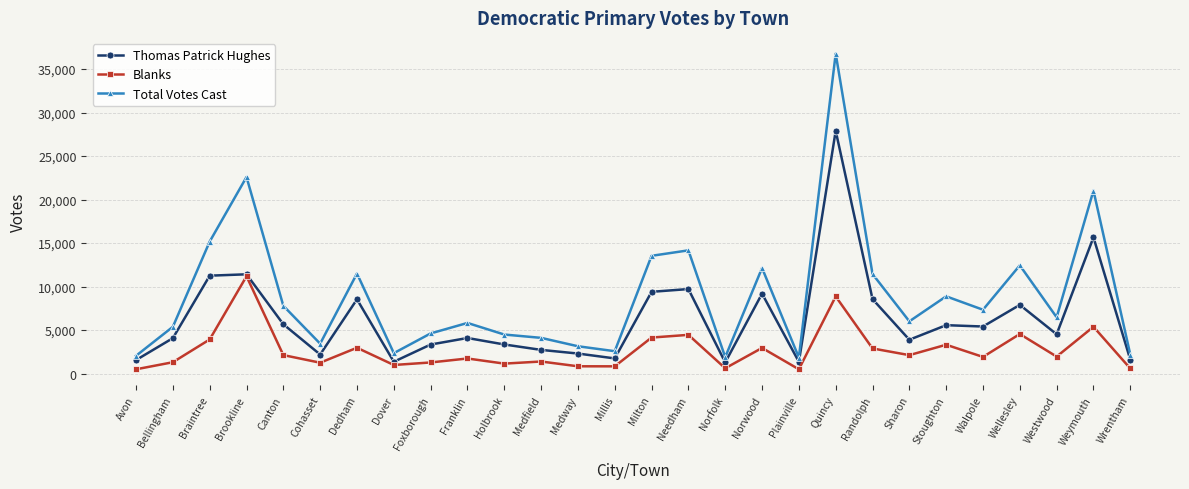

True or false: Thomas Patrick Hughes has a value of 1348 at Plainville.

True